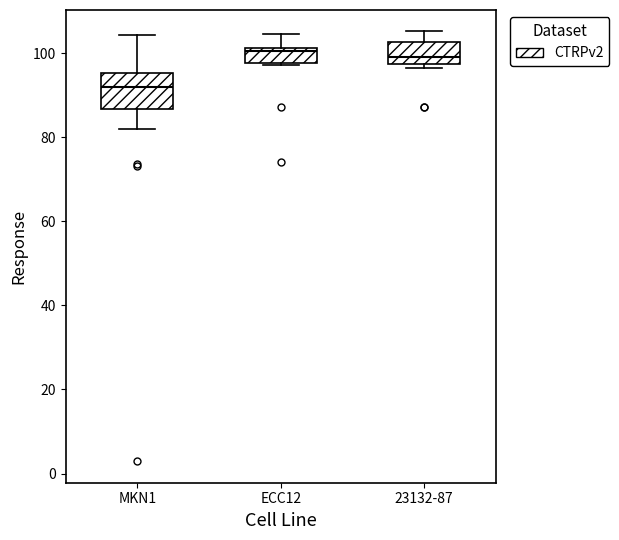

Reading left to right, transcribe this box plot: for each box, give where its median line is, the range the box spans, and where its two whiskers end, as read against the y-axis. The values are not printed on the chart, so give them approximately, as read against the axis.

MKN1: median 92, box 86 to 96, whiskers 82 to 104
ECC12: median 100, box 98 to 102, whiskers 98 to 104
23132-87: median 100, box 98 to 102, whiskers 96 to 106